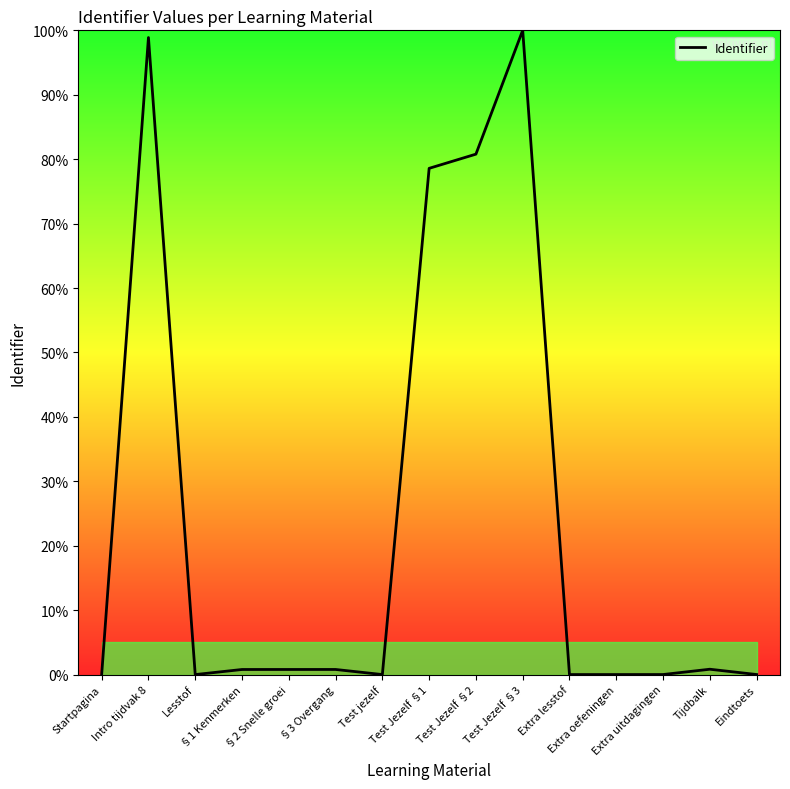

What is the average value?

24.1